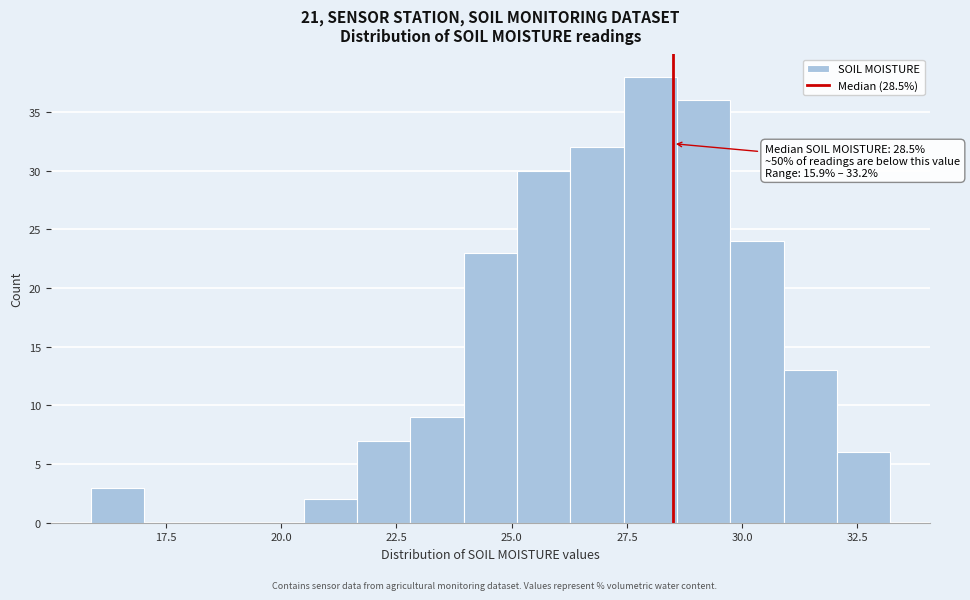

Around what value on the x-axis is the tallest bar? Give the approximate position of its centre, as read against the axis.

28.0